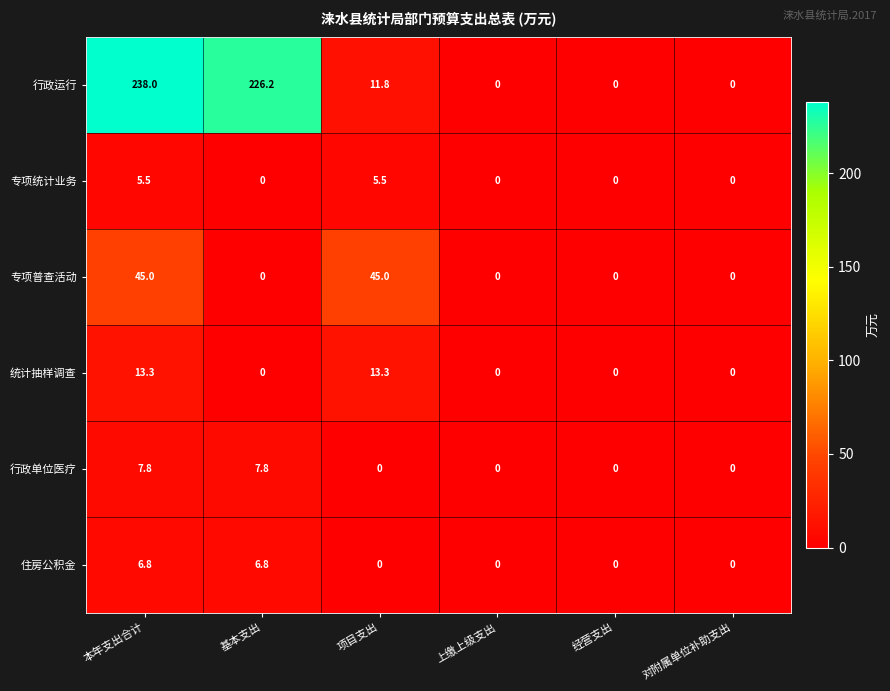

The 行政单位医疗 series shows 3.4 at 上缴上级支出. True or false?

False